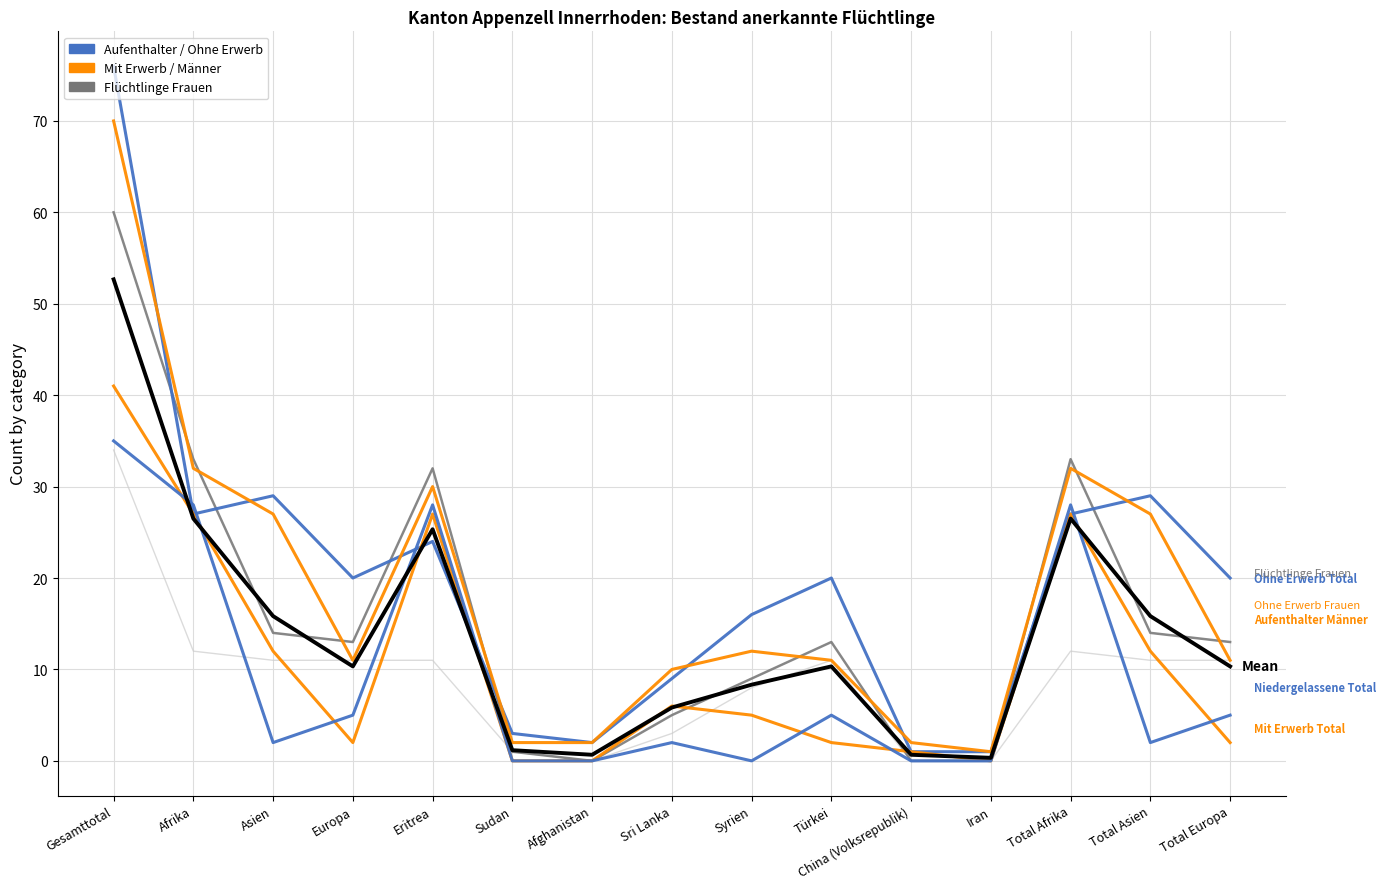

What is the spread (max minus min) of values at Sudan?

3